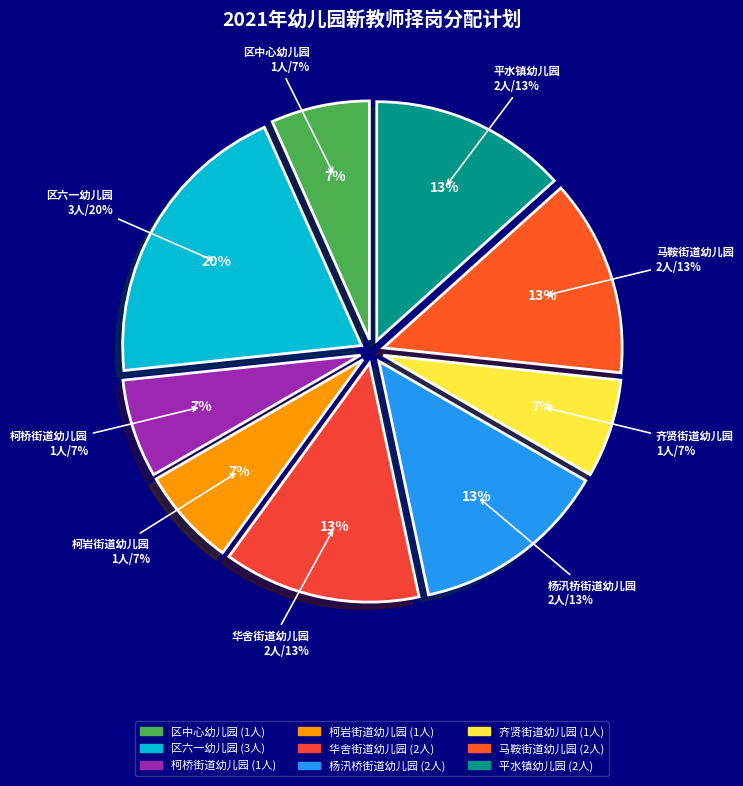

What percentage is NOT represented by 柯桥街道幼儿园?

93.3%